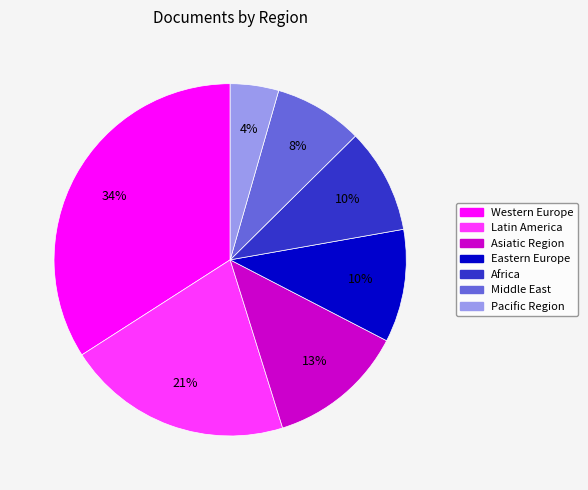

Approximately how many times larger is the value at Pacific Region compared to Latin America?

0.2